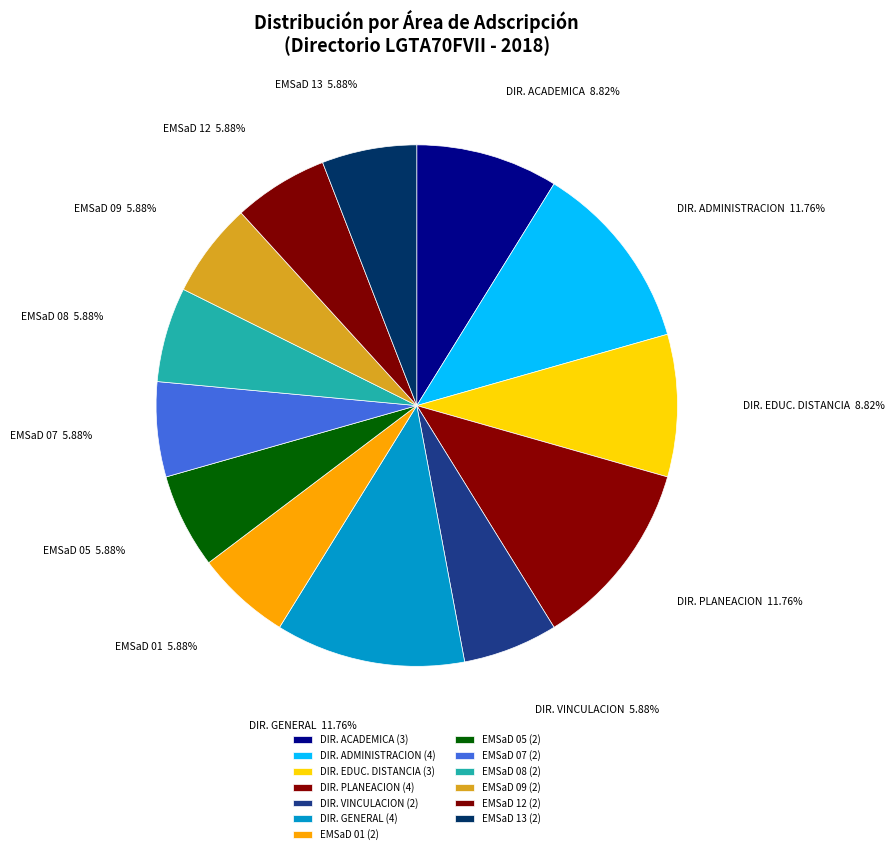

Is there any slice that represents more than half of the pie?

No